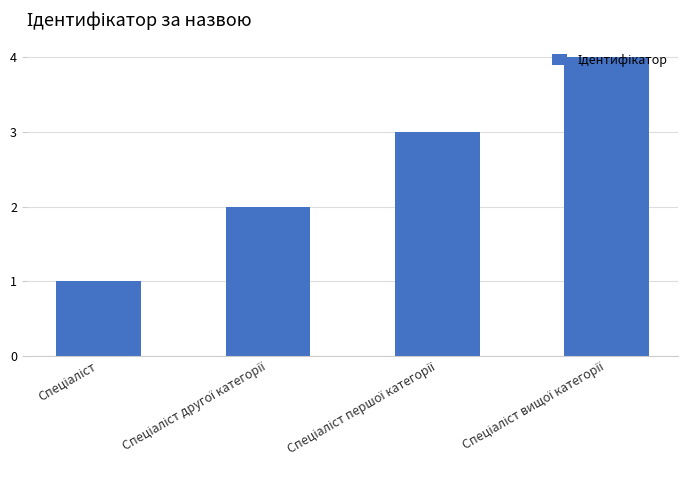

What is the sum of all values?

10